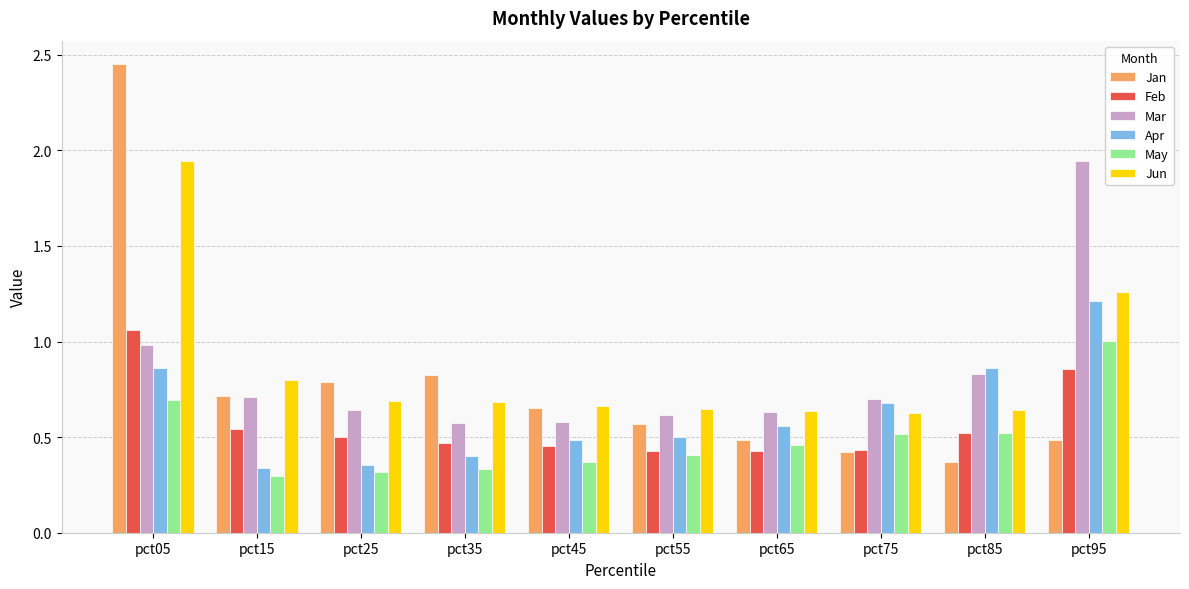

Is the value of May at pct65 greater than the value of Apr at pct15?

Yes